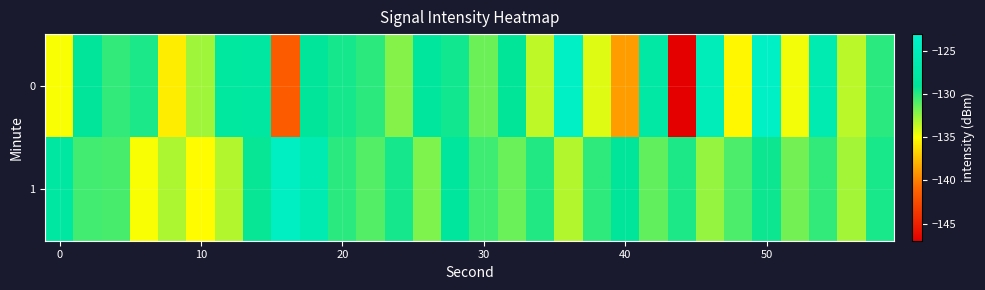

Reading right to left, what are all the values shown in this chart?

0: -130.0	-133.4	-126.0	-134.7	-123.7	-135.3	-125.1	-147.0	-127.7	-138.8	-134.2	-123.8	-133.5	-129.0	-131.5	-129.4	-128.7	-132.1	-130.1	-129.5	-128.8	-141.6	-128.0	-128.2	-132.7	-135.7	-129.6	-130.2	-128.9	-134.9
1: -129.6	-132.8	-130.2	-131.7	-129.3	-130.8	-132.5	-129.7	-131.3	-128.9	-130.1	-133.2	-129.8	-131.5	-130.5	-128.5	-132.0	-129.5	-131.0	-130.0	-126.1	-124.2	-129.2	-133.2	-135.1	-133.0	-134.9	-130.7	-130.6	-127.9